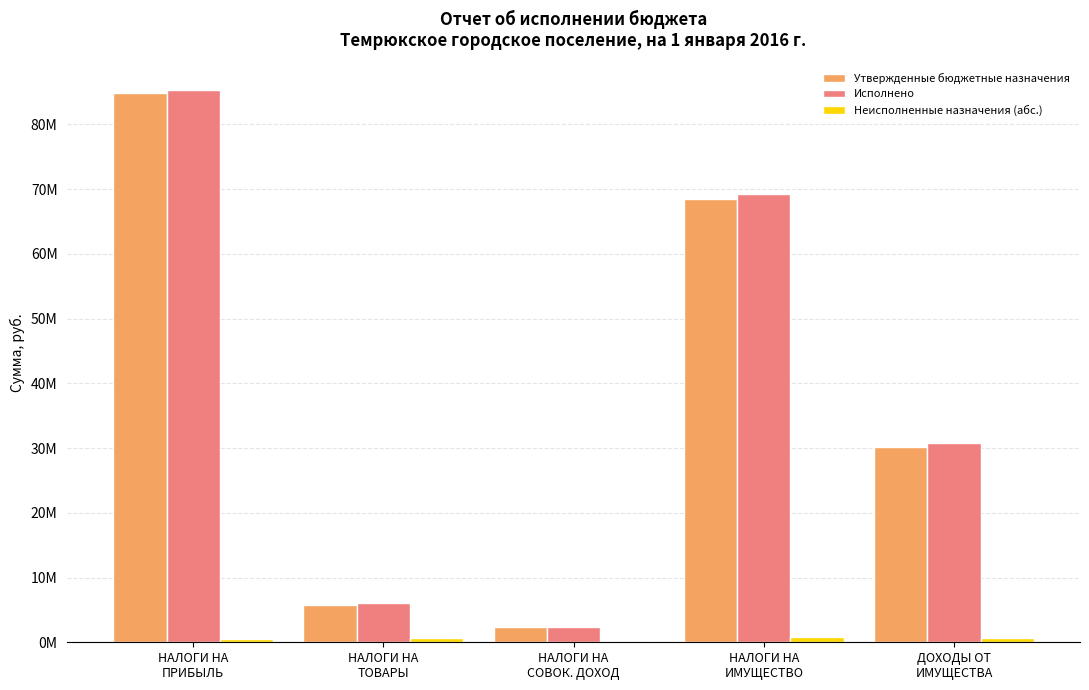

What is the value of the Утвержденные бюджетные назначения bar at the 3rd from the left?

2336000.0